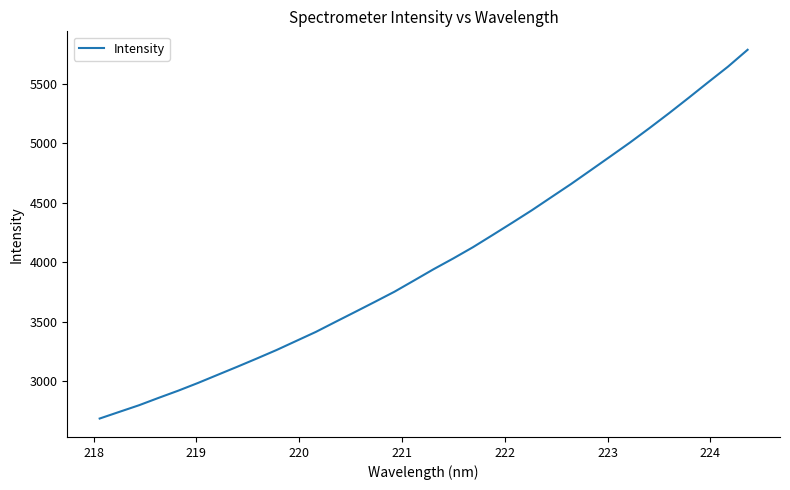

What is the smallest value displayed?

2685.2